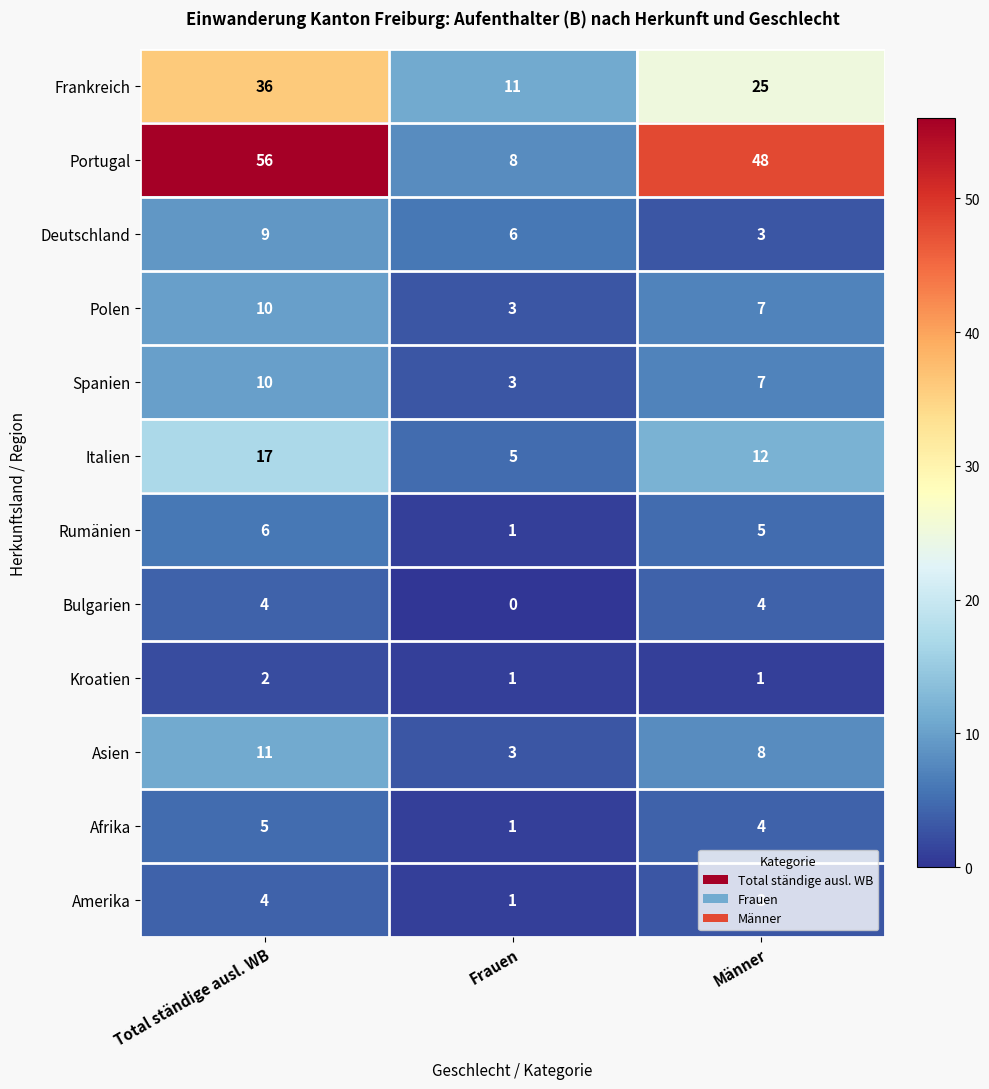

At which category does the chart reach its peak across all series?

Total ständige ausl. WB